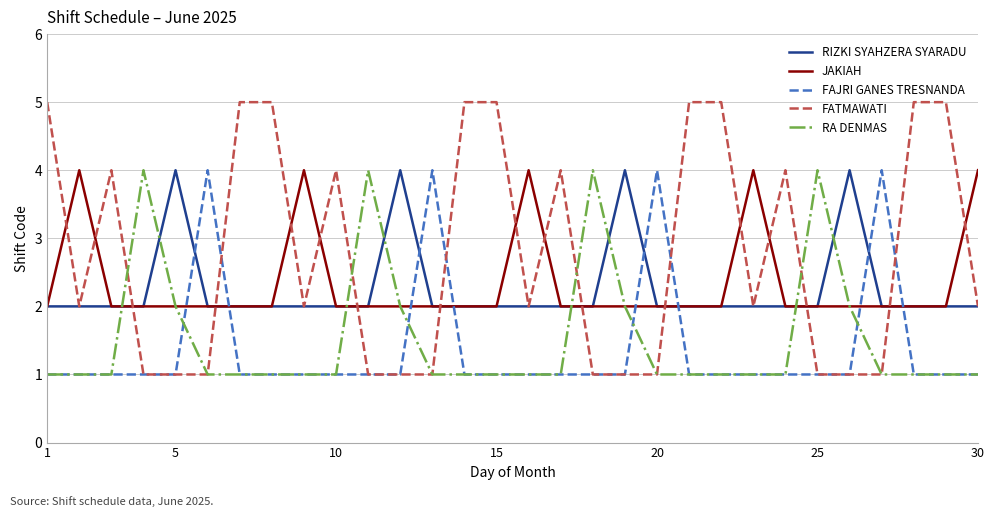

Does the chart have visible grid lines?

Yes